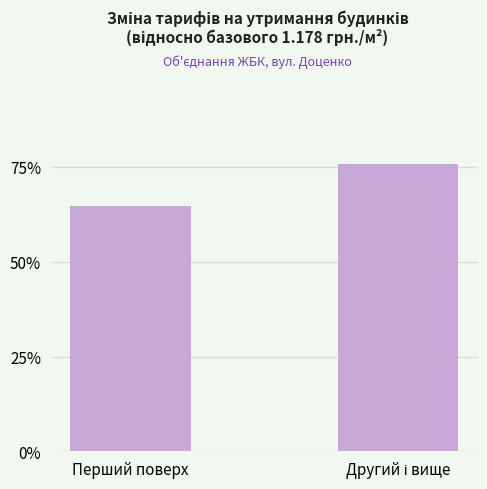

What is the difference between the maximum and minimum values?

11.0